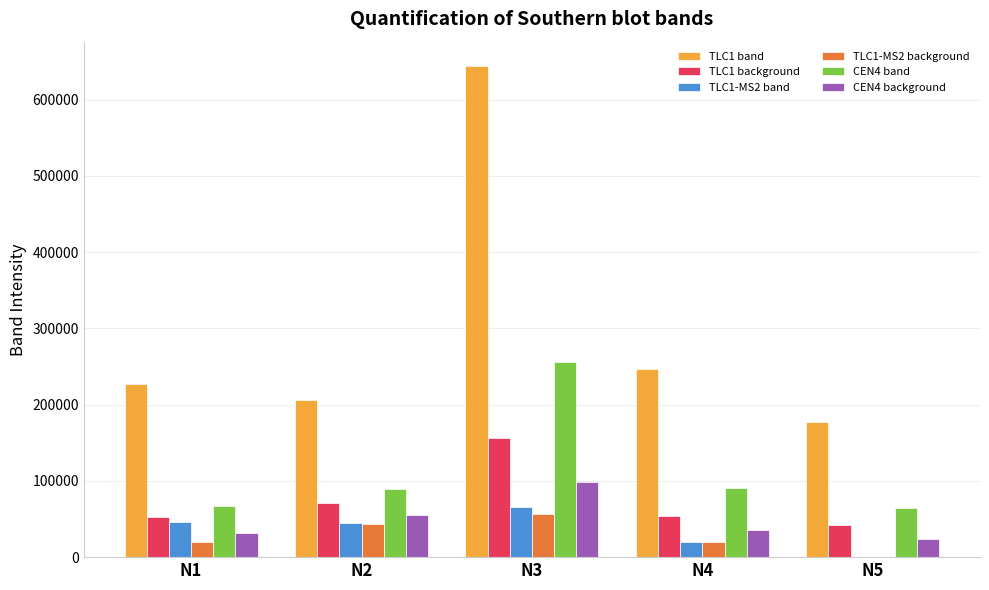

Which category has the highest value in the TLC1-MS2 band series?

N3